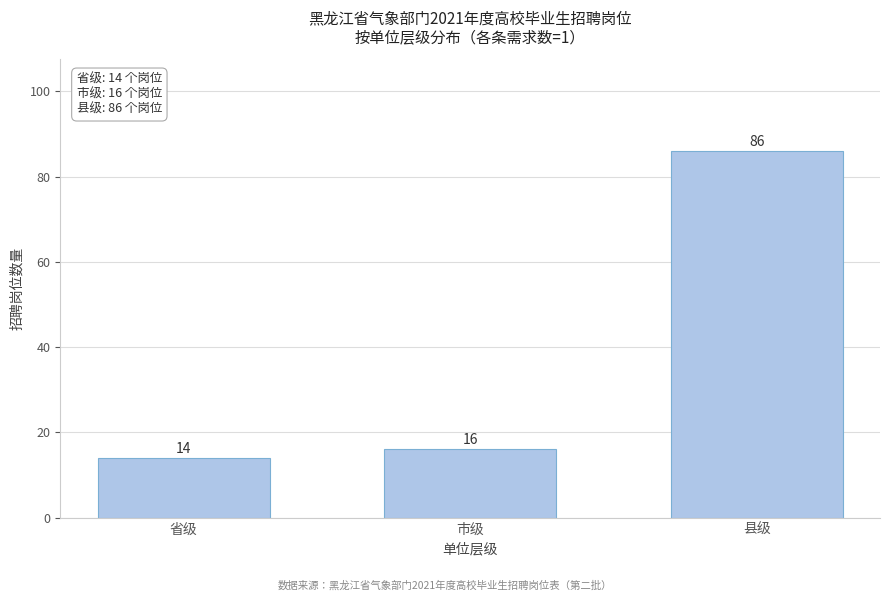

Reading left to right, extract all data points from this chart.

14	16	86